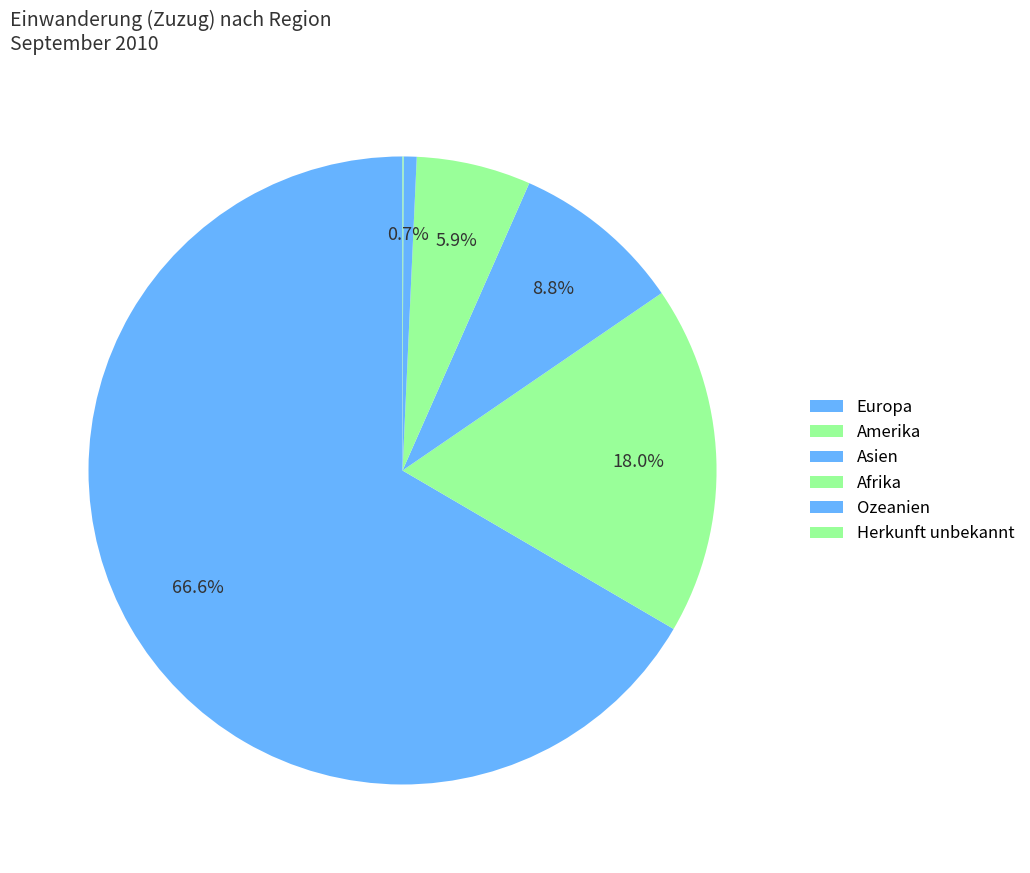

What is the smallest slice in the pie chart?

Ozeanien